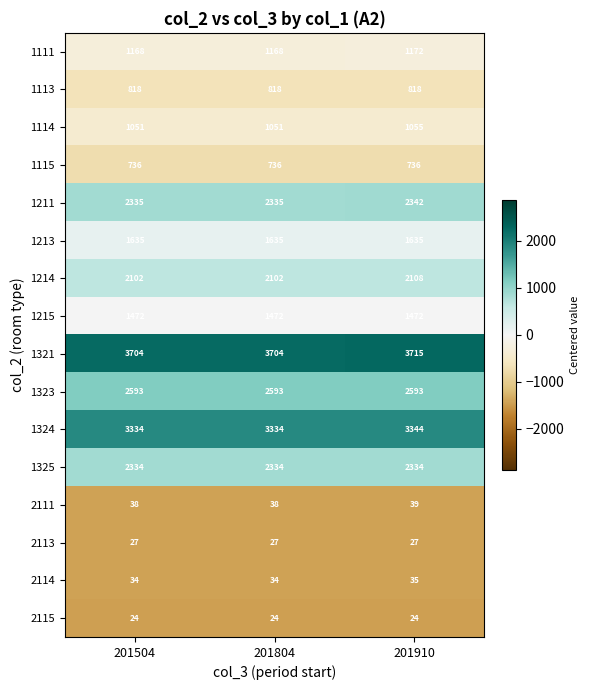

Is it true that 1111 equals 1899 at 201910?

False